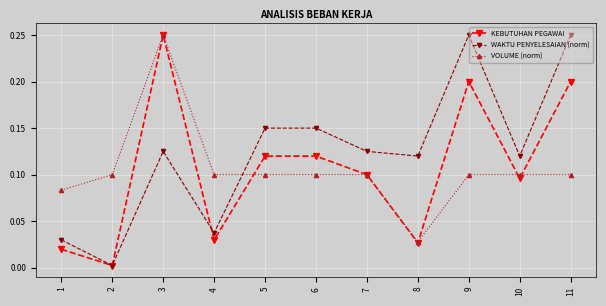

How many interior local valleys does the KEBUTUHAN PEGAWAI series have?

4